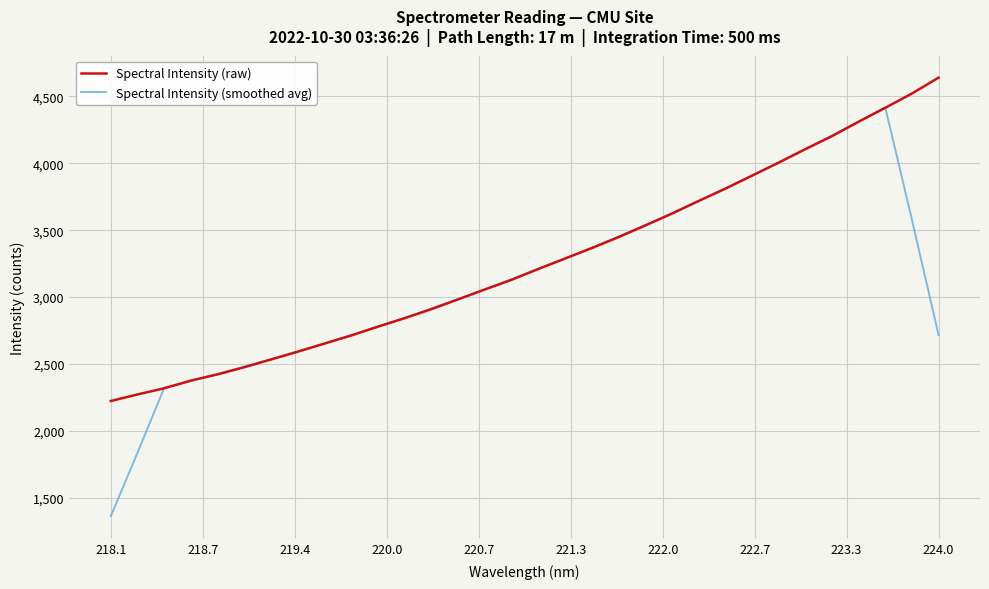

Rank the series by their maximum value, from highest to lowest.

Spectral Intensity (raw), Spectral Intensity (smoothed avg)